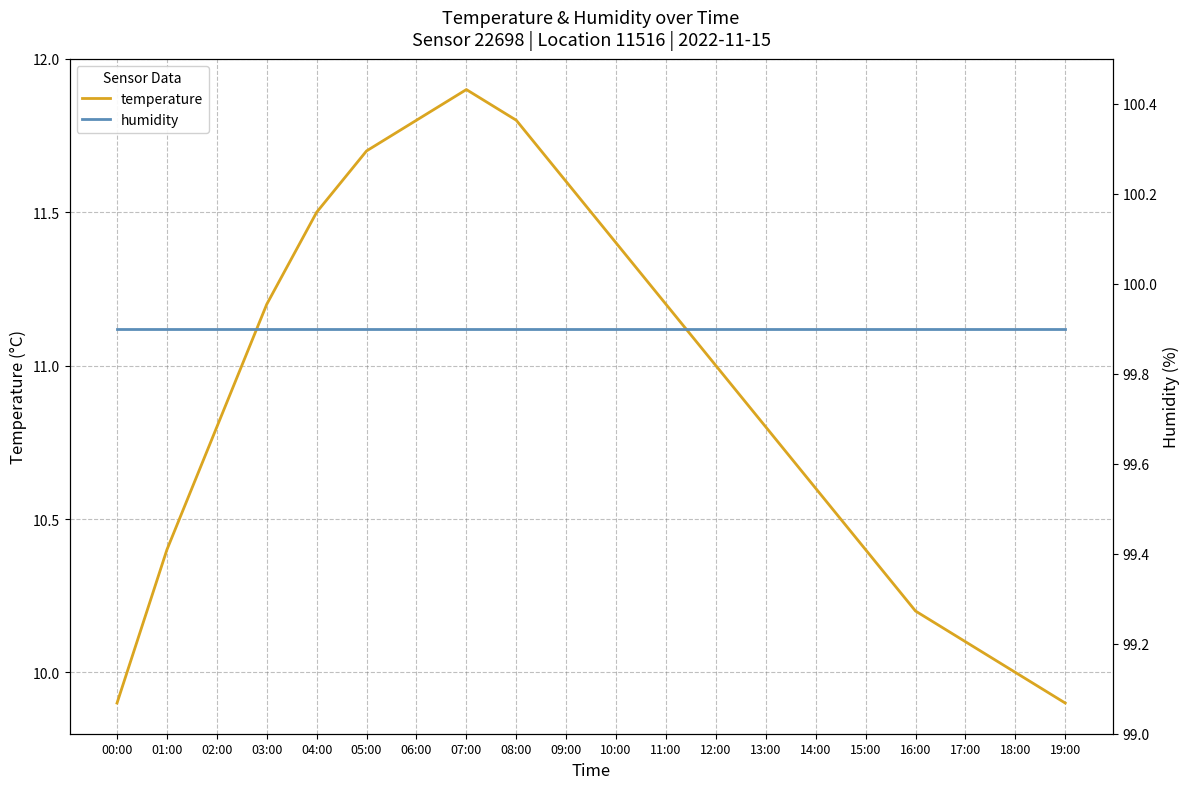

The value of temperature at 14:00 is 10.6. True or false?

True